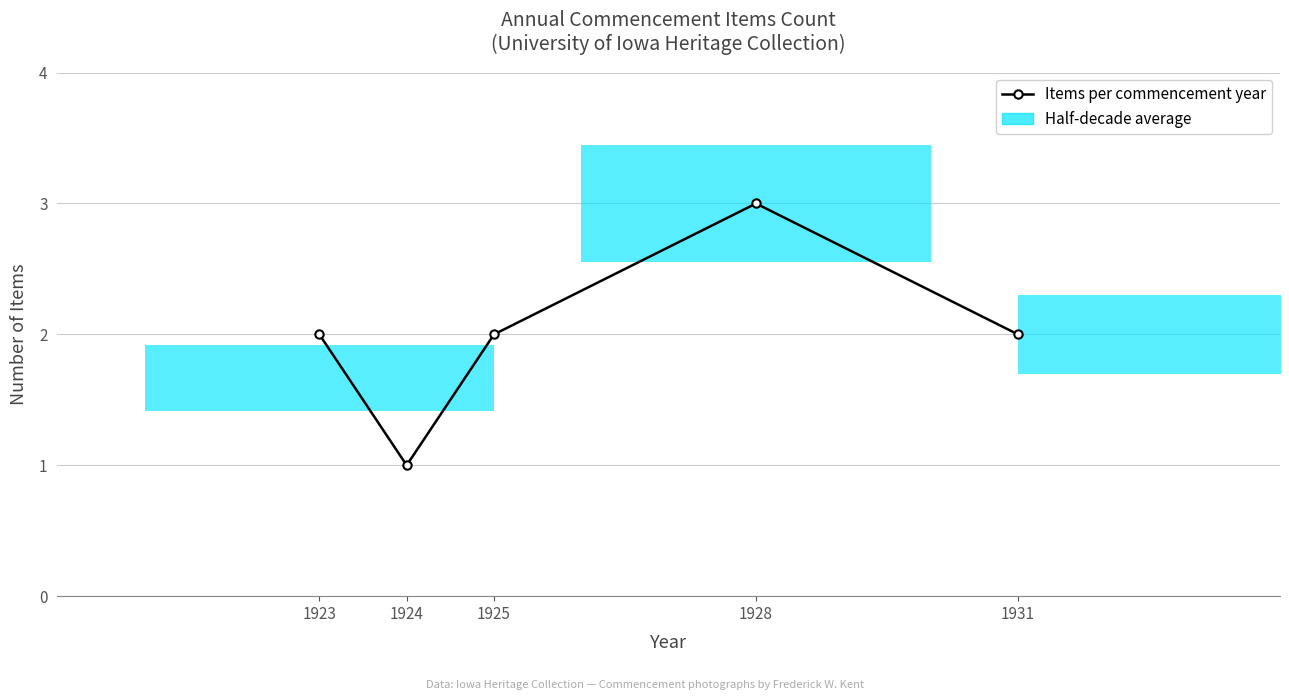

What is the minimum value shown in the chart?

1